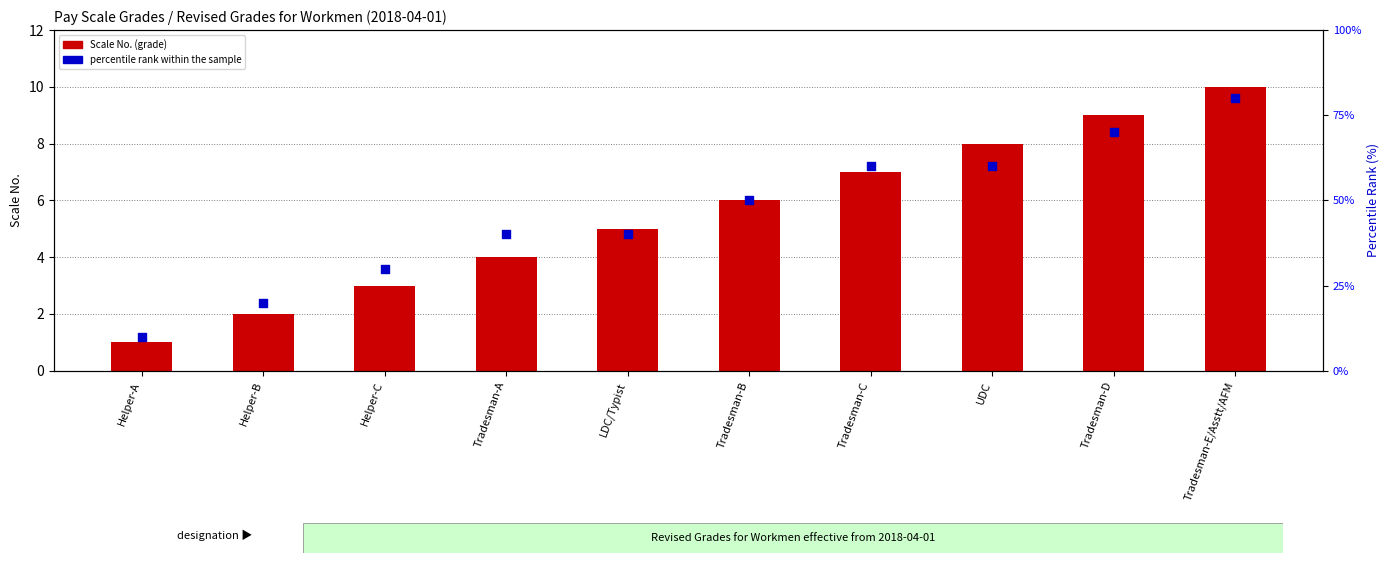

Which series contains the highest Y value?

percentile rank within the sample